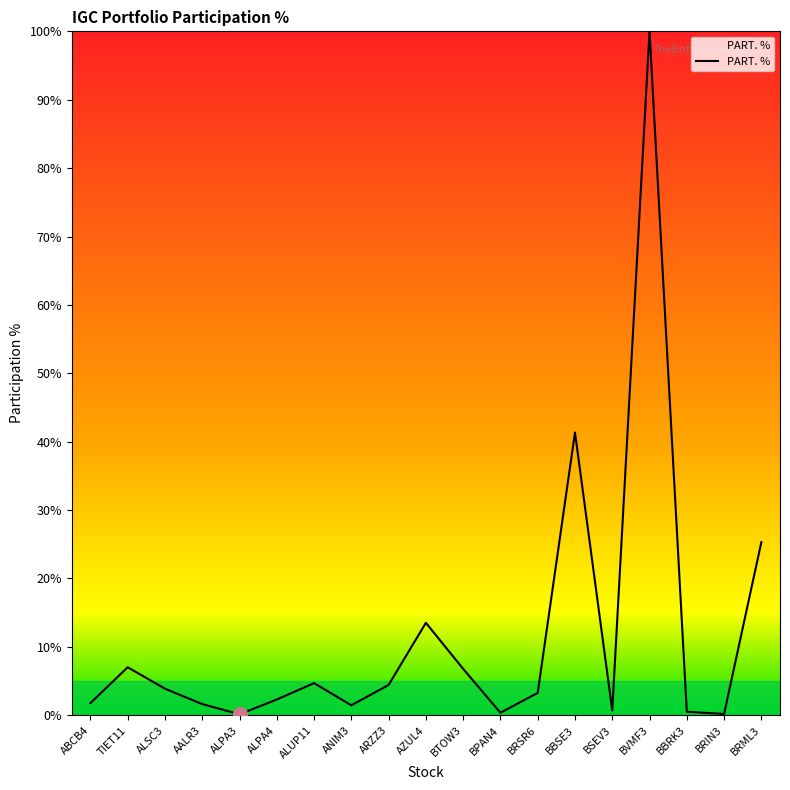

Which has a higher value, BVMF3 or ALPA4?

BVMF3